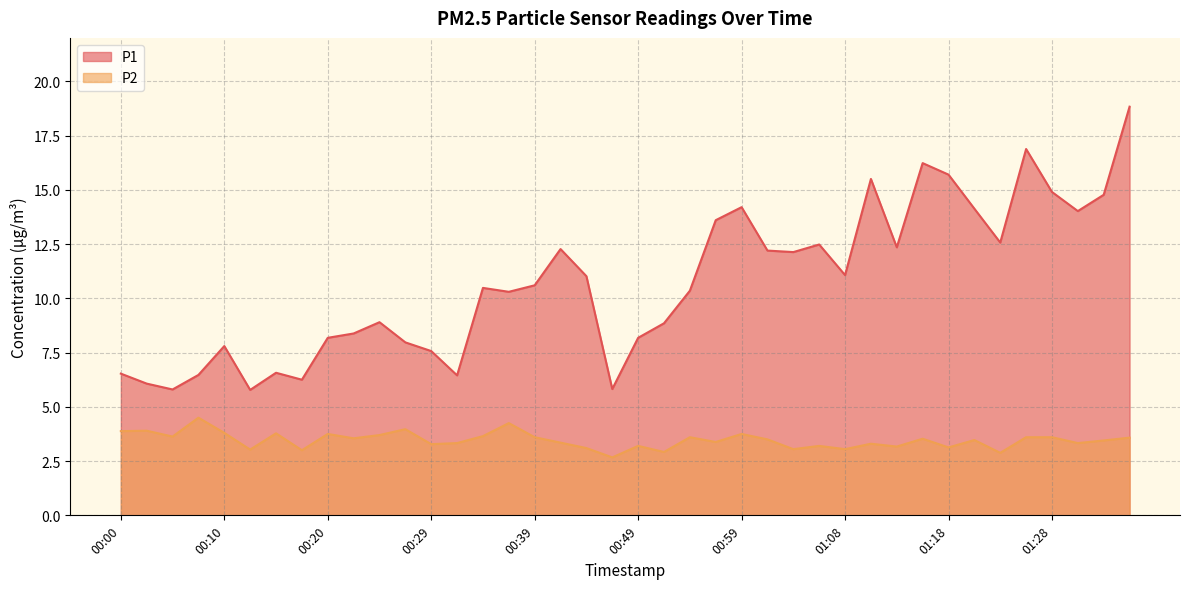

Reading left to right, list all the values displayed in this chart.

P1: 00:00=6.5	00:02=6.1	00:05=5.8	00:07=6.5	00:10=7.8	00:12=5.8	00:15=6.6	00:17=6.2	00:20=8.2	00:22=8.4	00:25=8.9	00:27=8.0	00:29=7.6	00:32=6.5	00:34=10.5	00:37=10.3	00:39=10.6	00:42=12.3	00:44=11.0	00:46=5.8	00:49=8.2	00:51=8.8	00:54=10.3	00:56=13.6	00:59=14.2	01:01=12.2	01:04=12.1	01:06=12.5	01:08=11.1	01:11=15.5	01:13=12.3	01:16=16.2	01:18=15.7	01:21=14.1	01:23=12.6	01:25=16.9	01:28=14.9	01:30=14.0	01:33=14.8	01:35=18.8
P2: 00:00=3.9	00:02=3.9	00:05=3.6	00:07=4.5	00:10=3.8	00:12=3.0	00:15=3.8	00:17=3.0	00:20=3.8	00:22=3.5	00:25=3.7	00:27=4.0	00:29=3.3	00:32=3.3	00:34=3.6	00:37=4.2	00:39=3.6	00:42=3.4	00:44=3.1	00:46=2.7	00:49=3.2	00:51=2.9	00:54=3.6	00:56=3.4	00:59=3.8	01:01=3.5	01:04=3.0	01:06=3.2	01:08=3.0	01:11=3.3	01:13=3.2	01:16=3.5	01:18=3.1	01:21=3.5	01:23=2.9	01:25=3.6	01:28=3.6	01:30=3.3	01:33=3.5	01:35=3.6